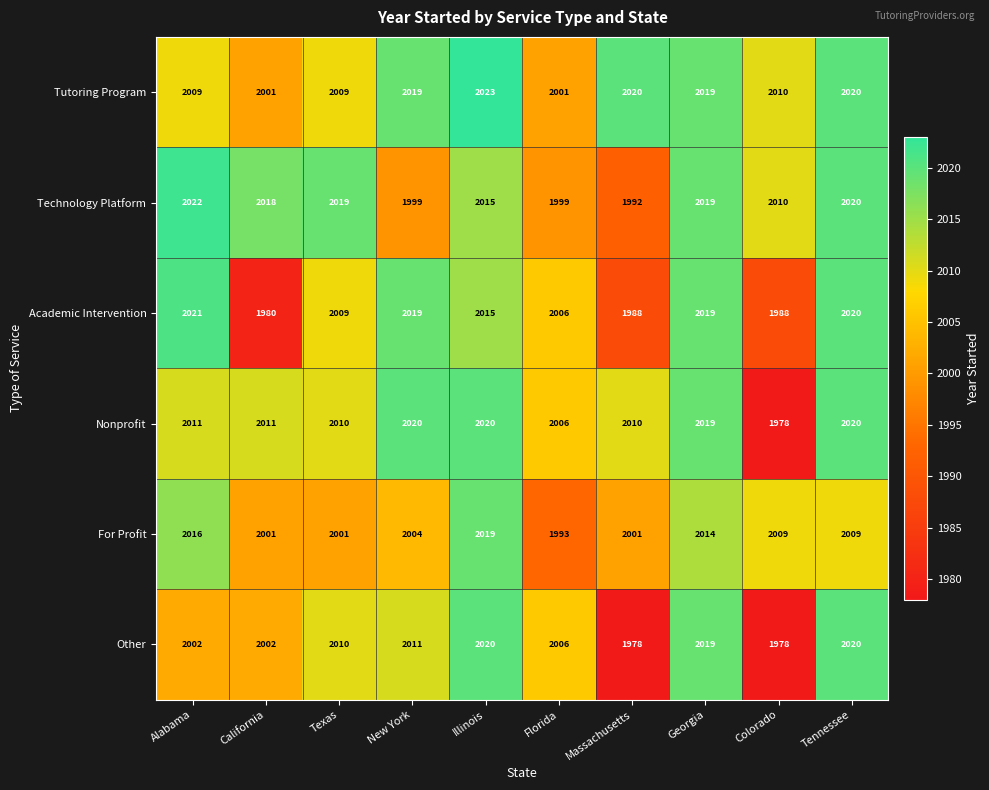

What is the highest value of the Nonprofit series?

2020